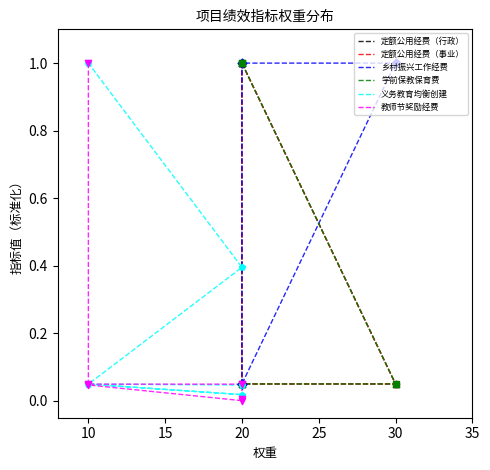

At which category is the sum across all series the highest?

20